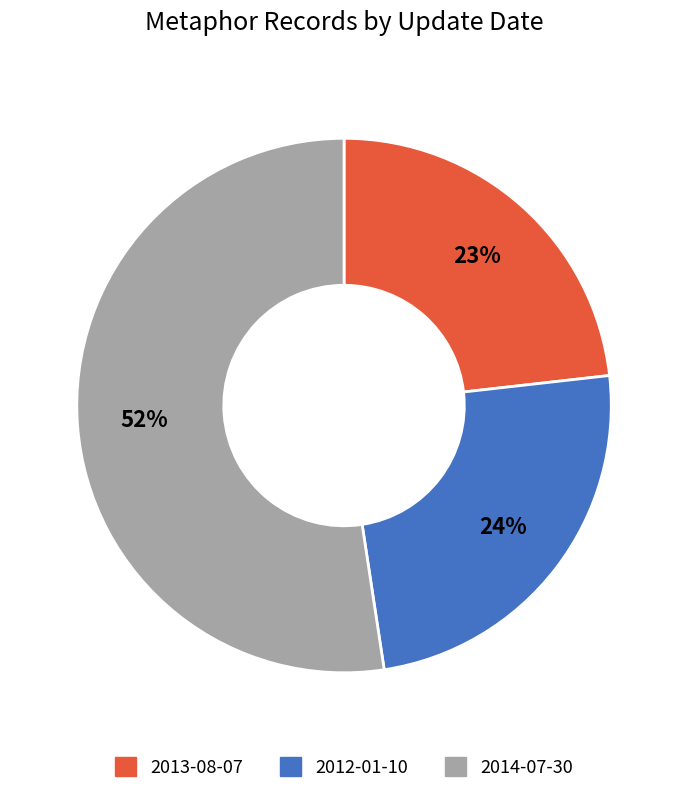

To the nearest percent, what is the difference between the largest and smallest slice percentages?

29%